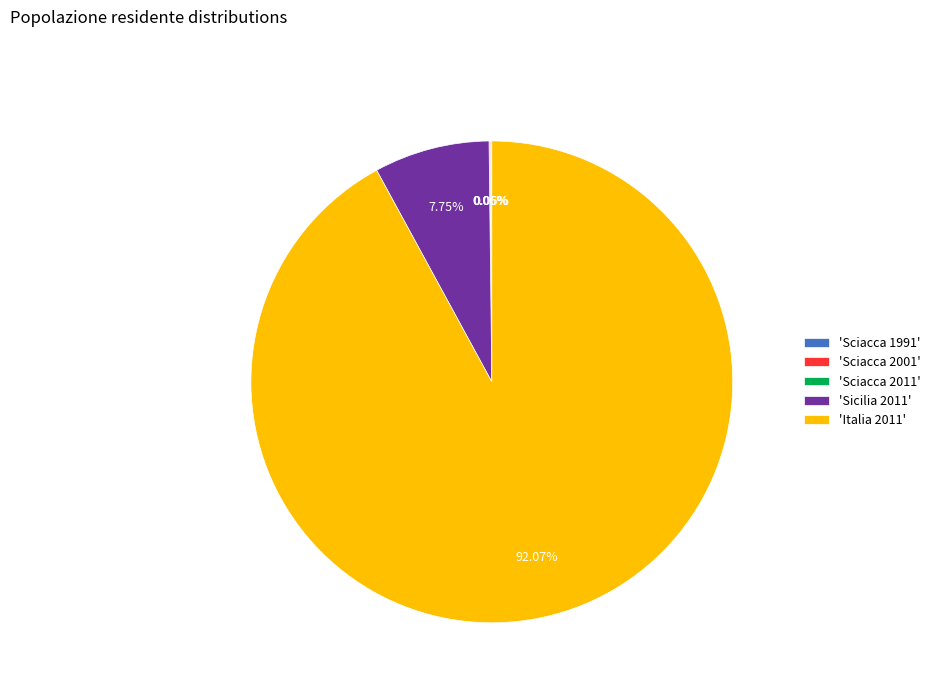

Is there a majority slice in this chart?

Yes